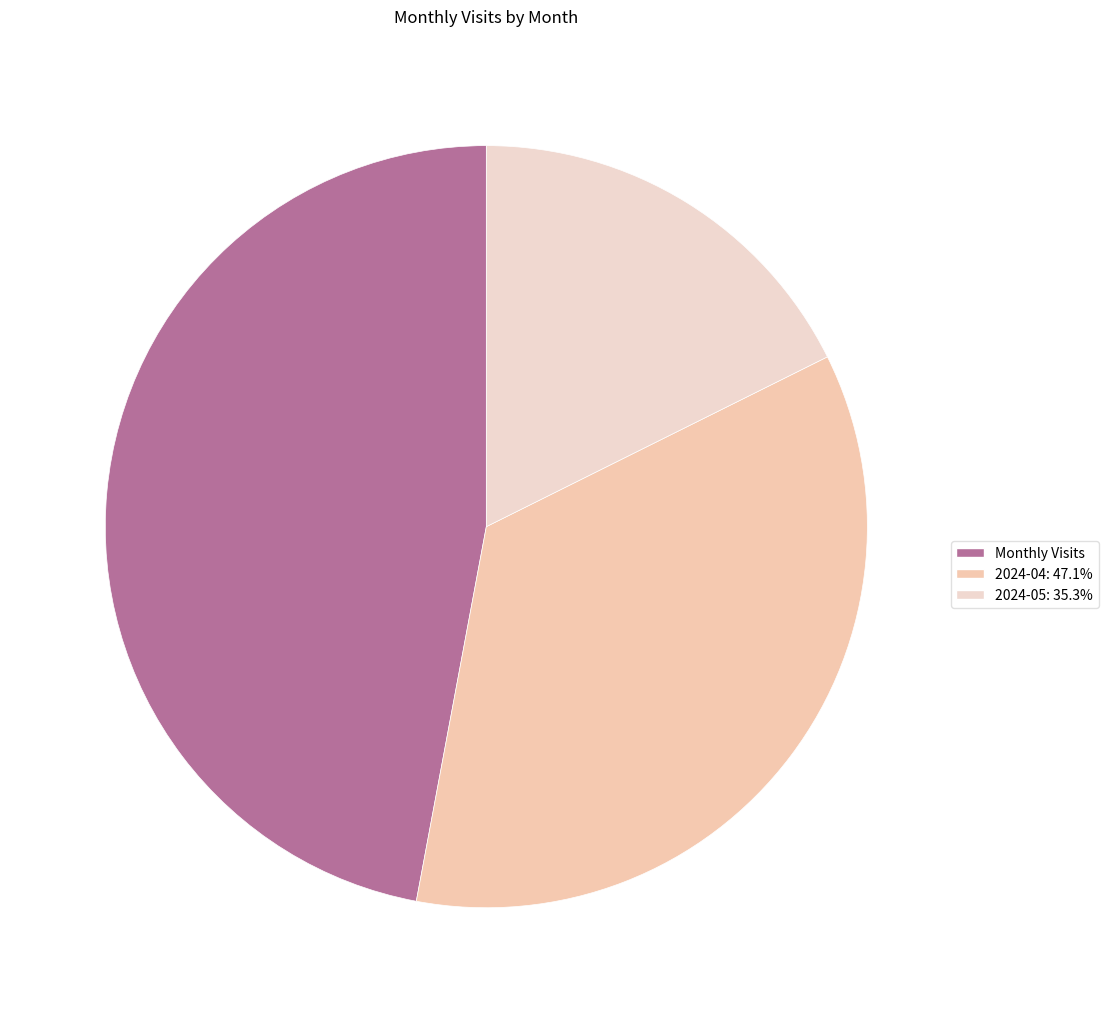

Which slice is the largest?

Monthly Visits